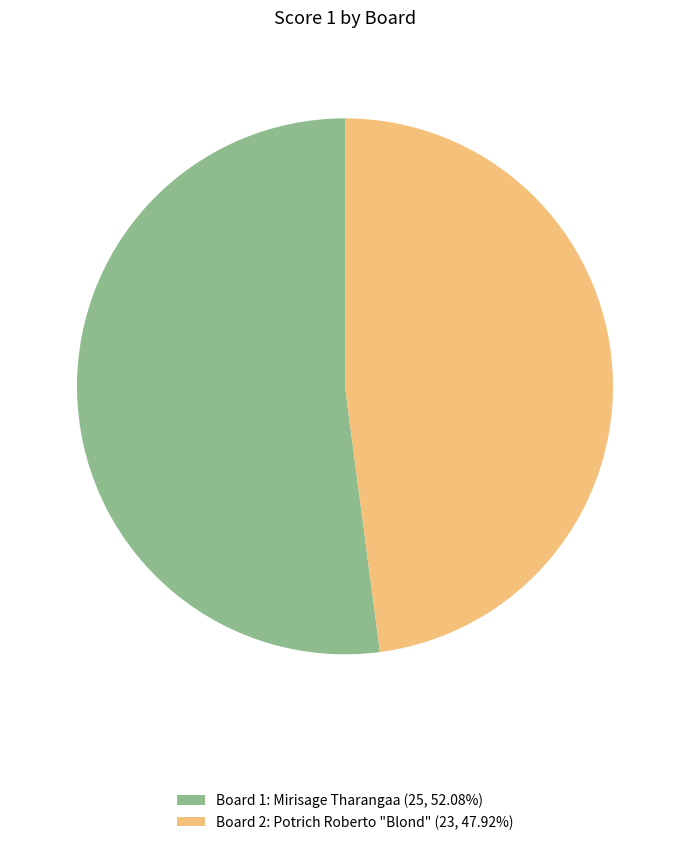

Is there a majority slice in this chart?

Yes